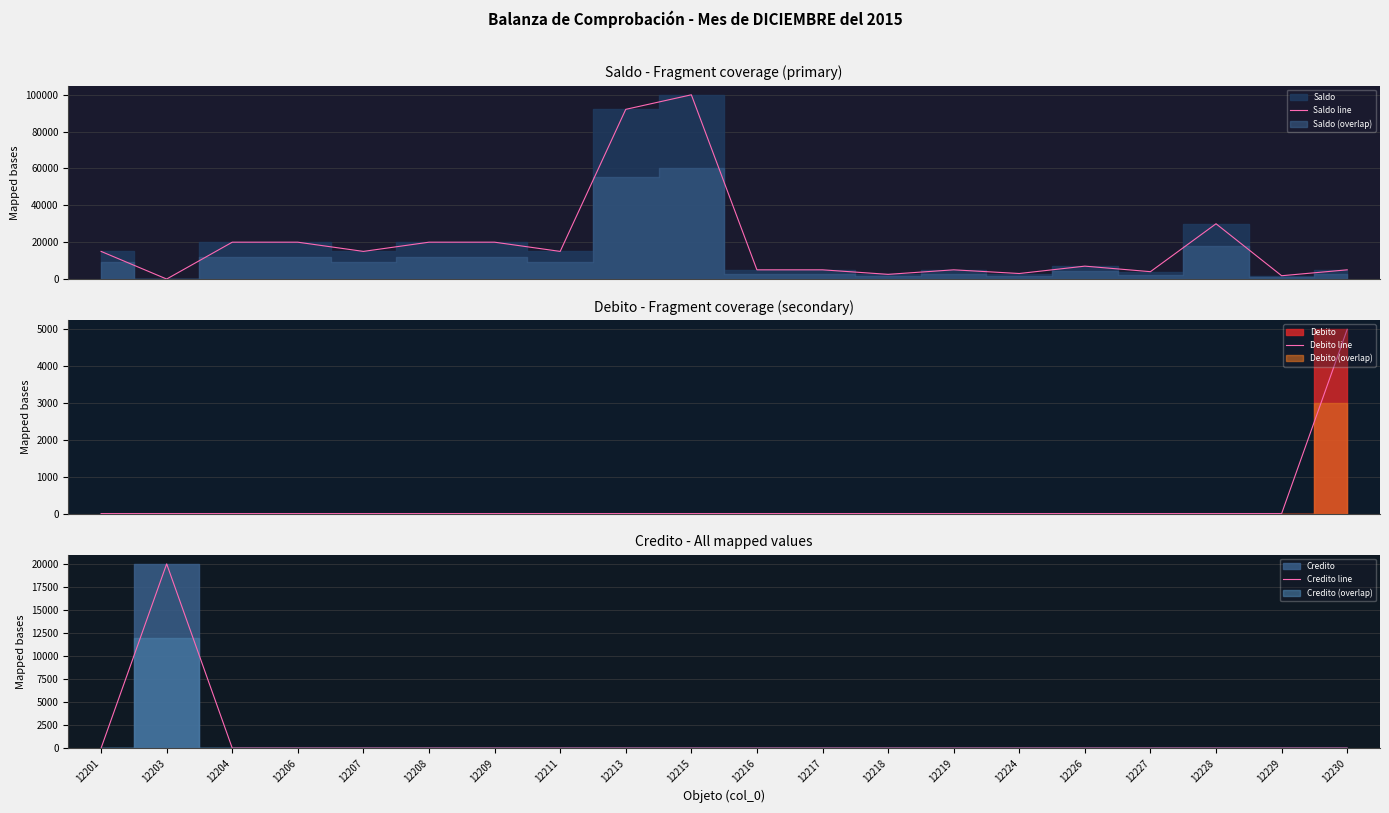

Which label corresponds to the smallest value in the chart?

12203